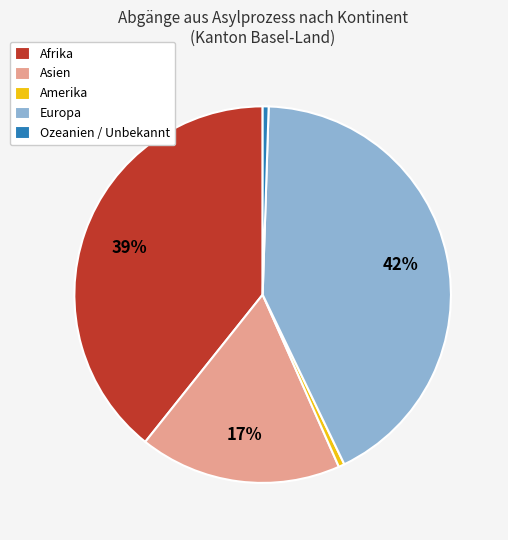

How many slices are in this pie chart?

5